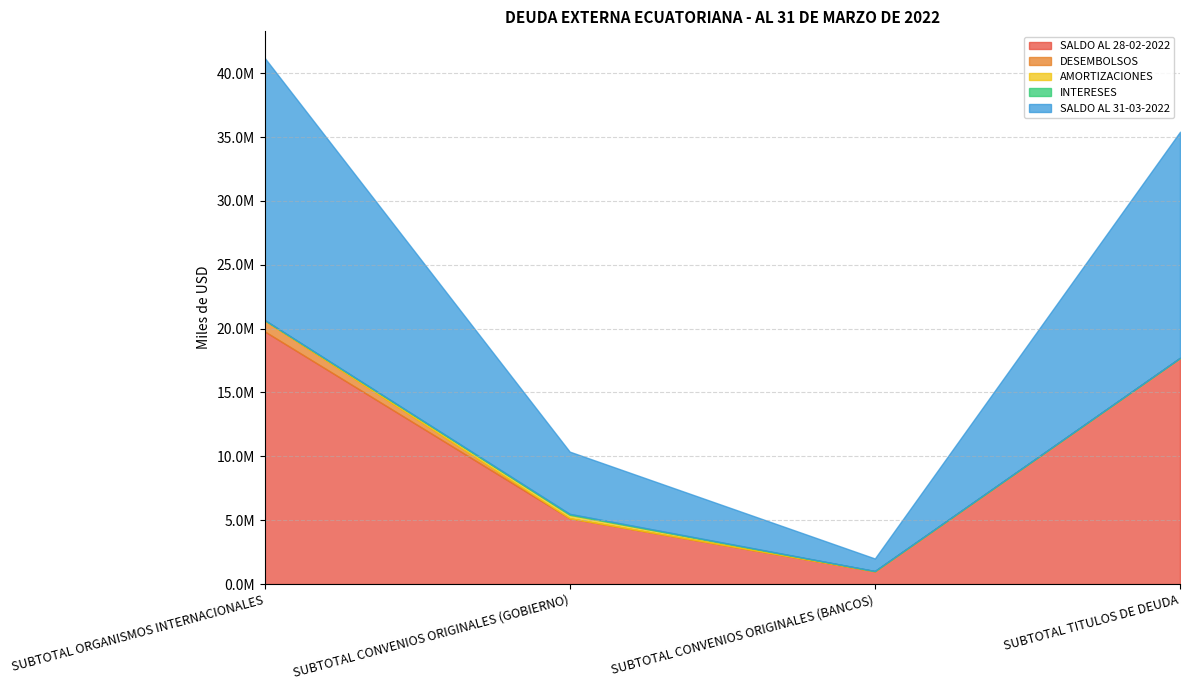

At which category does AMORTIZACIONES reach its first local peak?

SUBTOTAL CONVENIOS ORIGINALES (GOBIERNO)